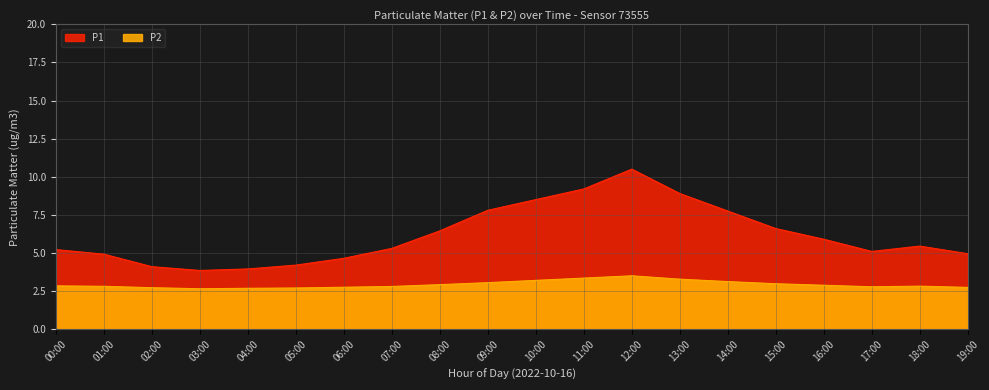

Rank the series by their maximum value, from highest to lowest.

P2, P1